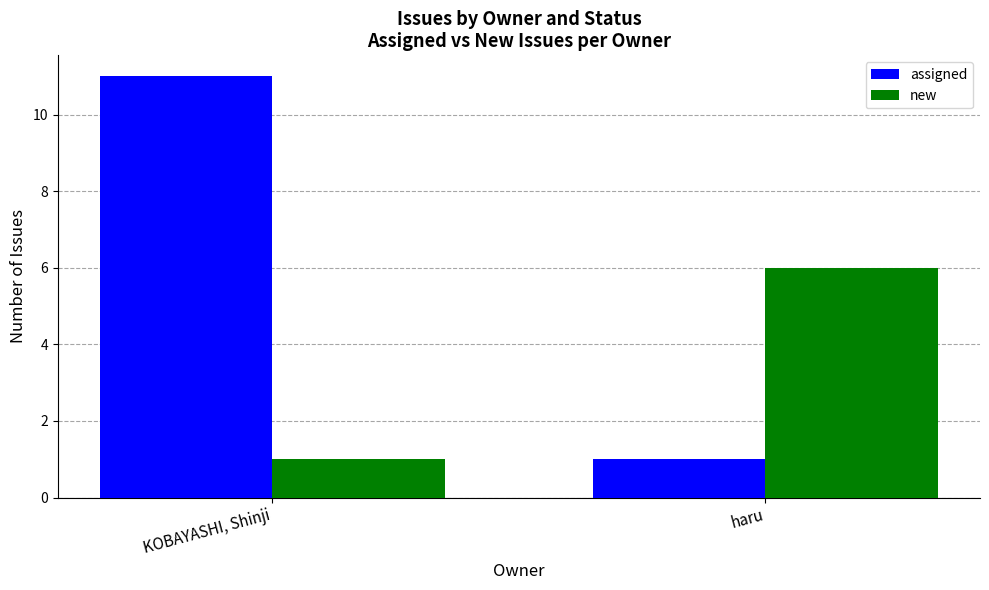

Are the bars horizontal?

No